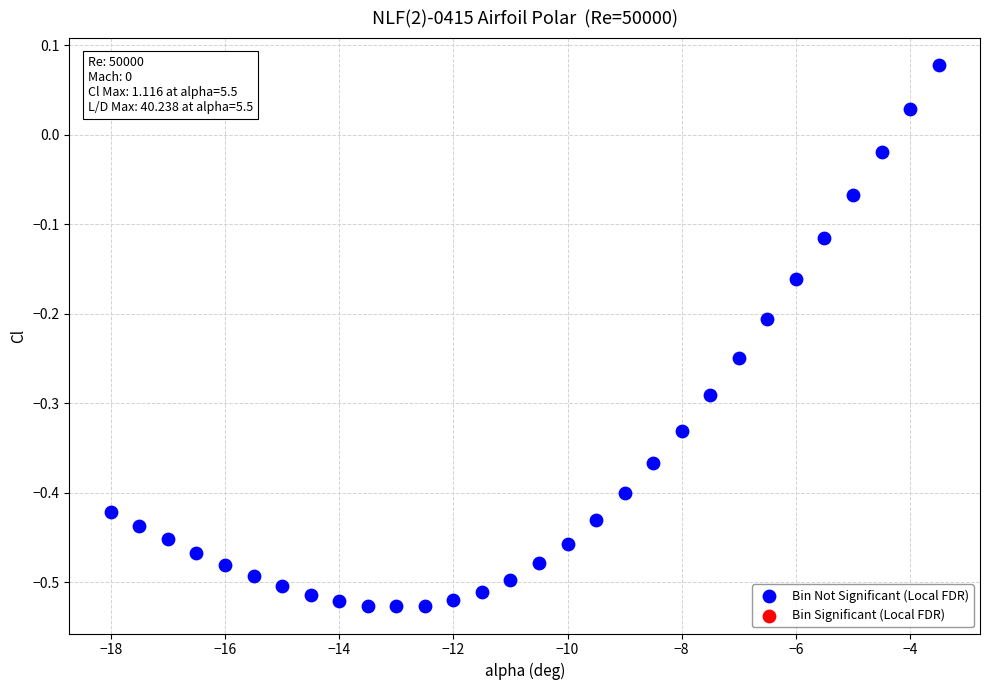

What is the range of X values (max minus min)?

14.5